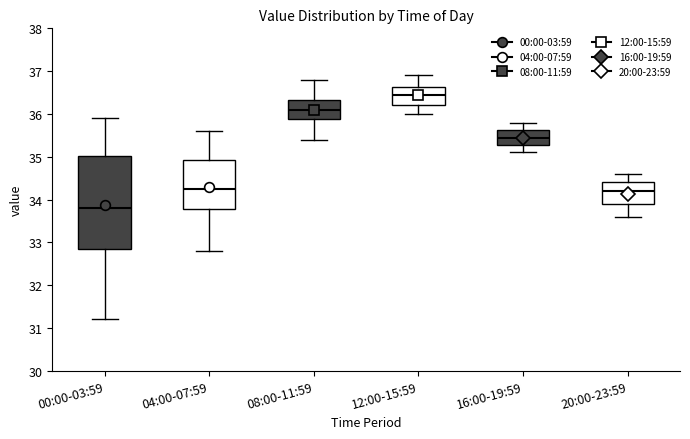

Where does the median line of the box for 12:00-15:59 sit on the y-axis? The values are not printed on the chart, so give them approximately, as read against the axis.

36.5